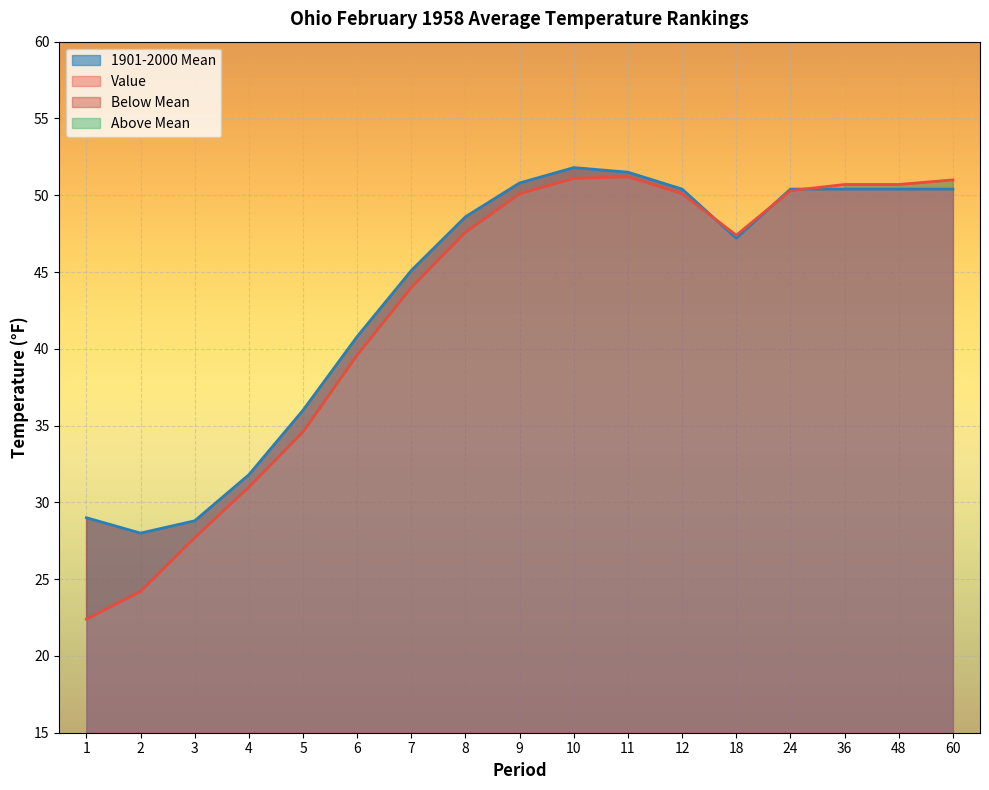

In Value, how many points are higher than both neighbors (excluding endpoints)?

1